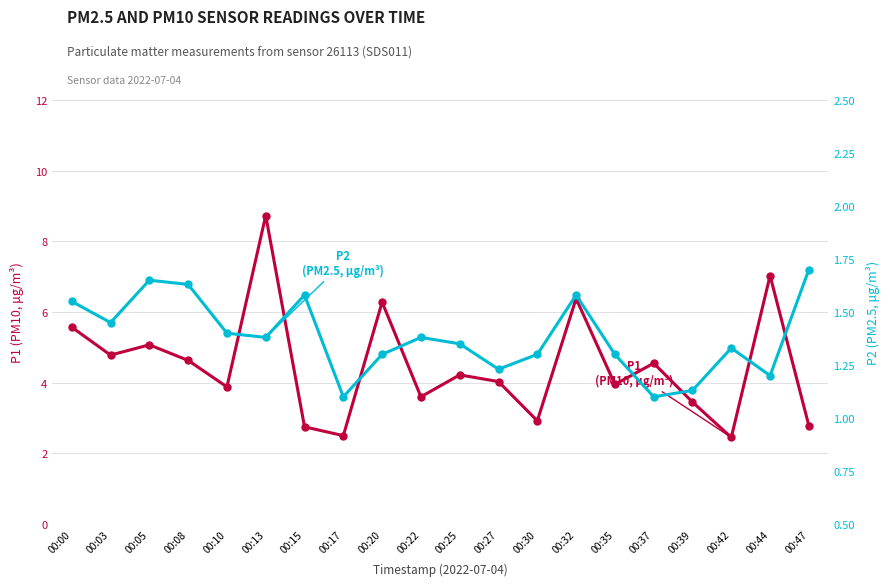

At how many categories does at least one series exceed 4?

11